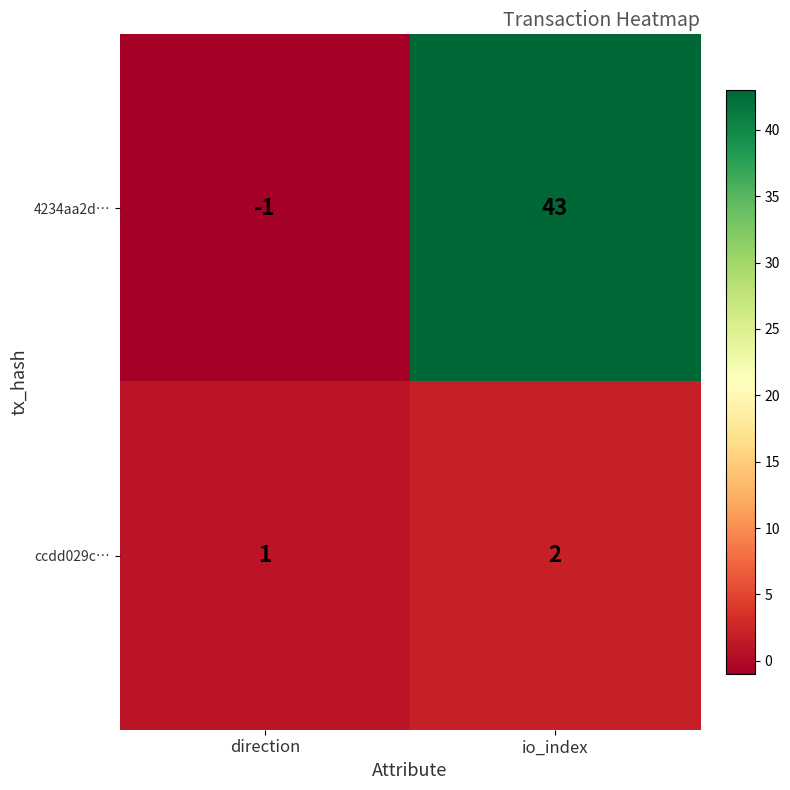

The 4234aa2d… series shows -1 at direction. True or false?

True